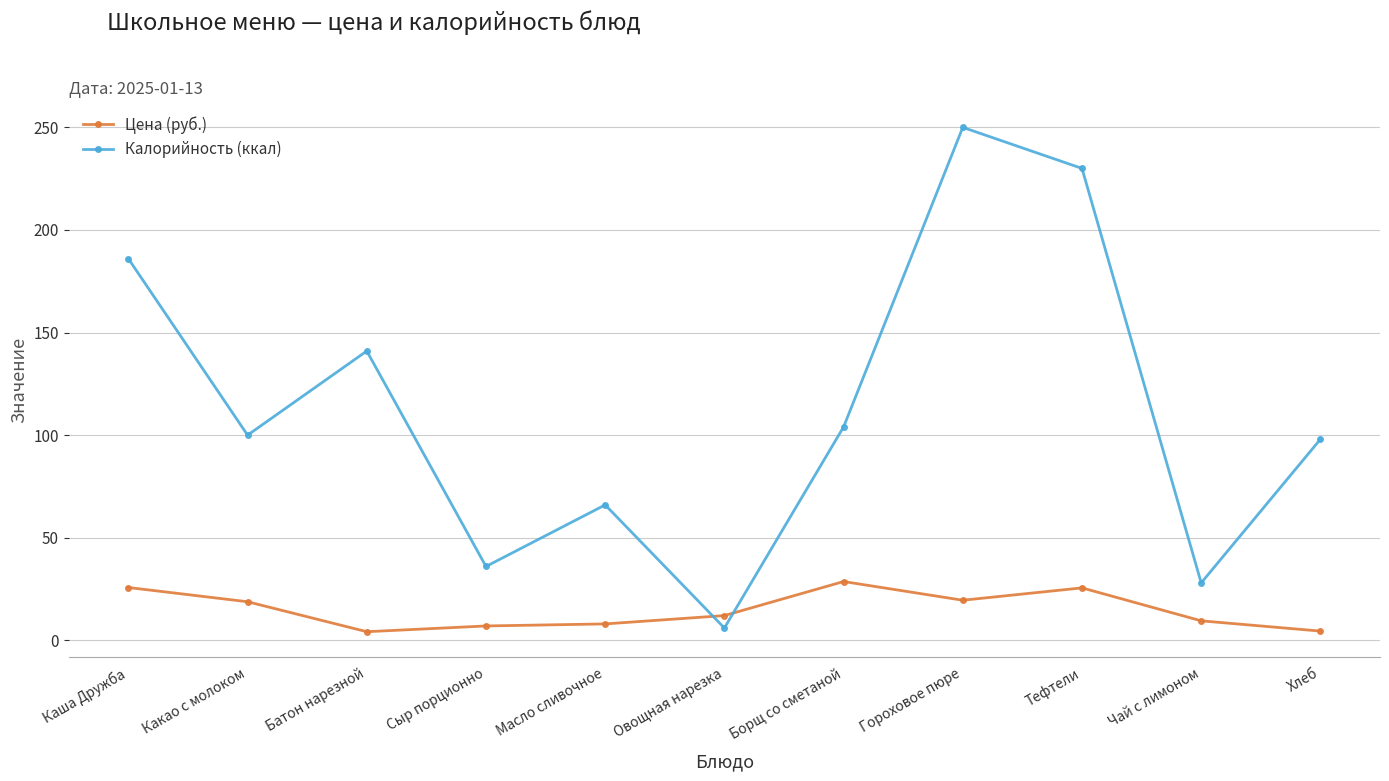

What is the maximum value for Калорийность (ккал)?

250.0